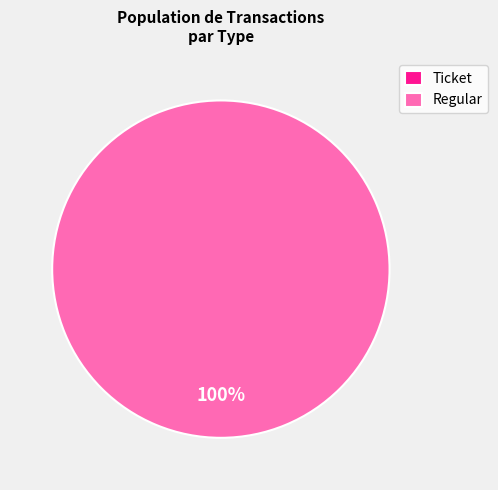

How many slices are in this pie chart?

2